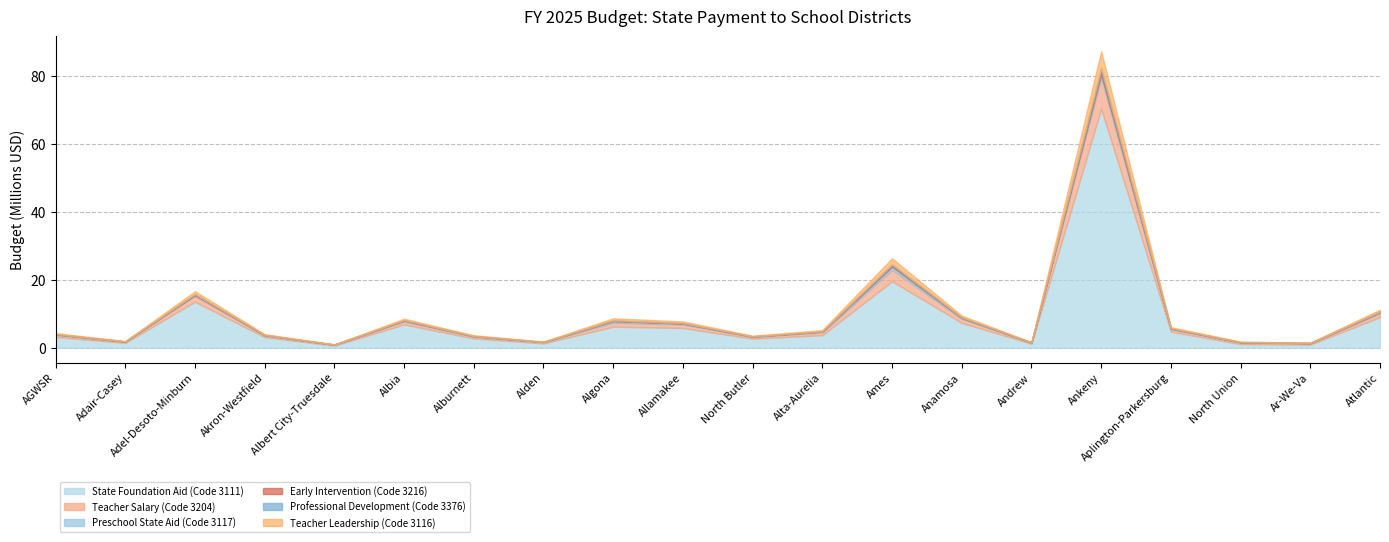

What are all the series names shown in the legend?

State Foundation Aid (Code 3111), Teacher Salary (Code 3204), Preschool State Aid (Code 3117), Early Intervention (Code 3216), Professional Development (Code 3376), Teacher Leadership (Code 3116)